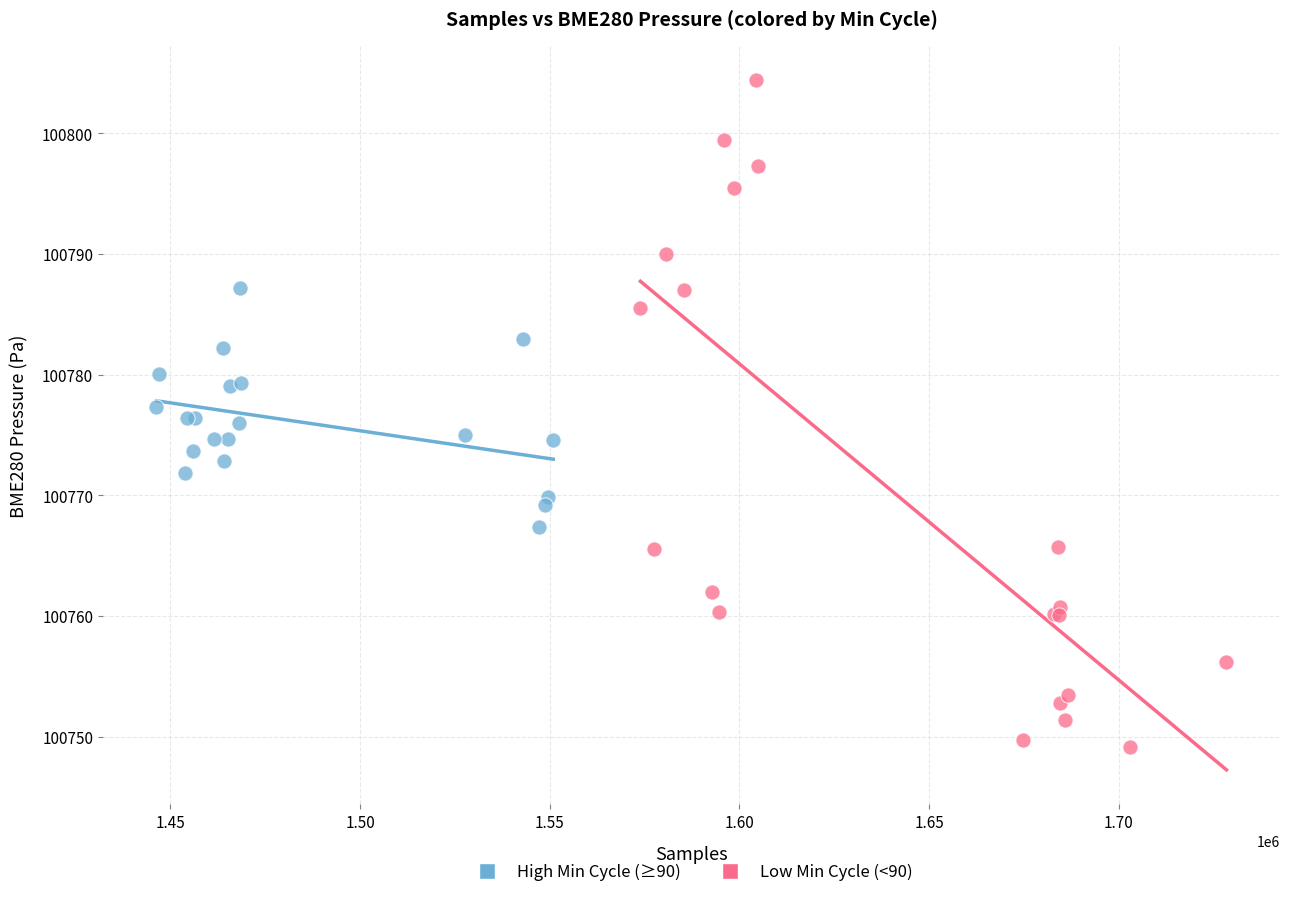

Which series reaches the minimum Y coordinate?

Low Min Cycle (<90)